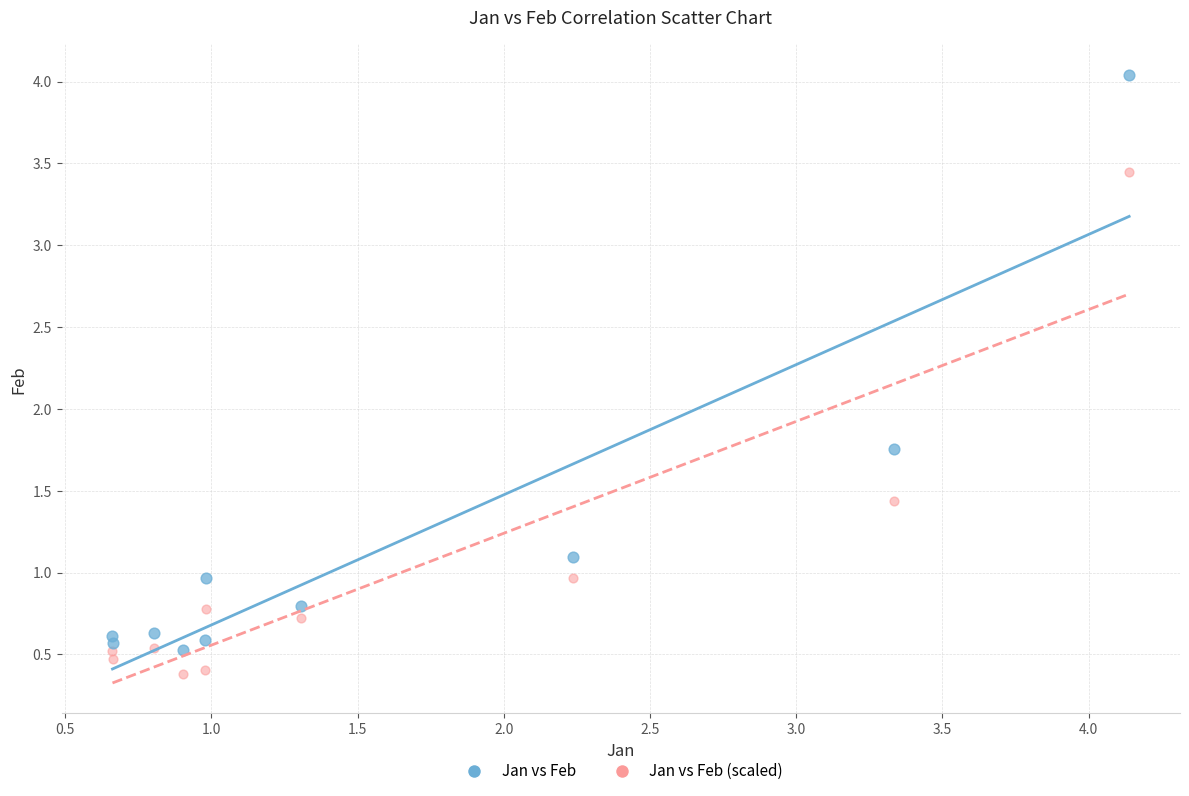

Across all data points, what is the range of Y values (max minus min)?

3.7